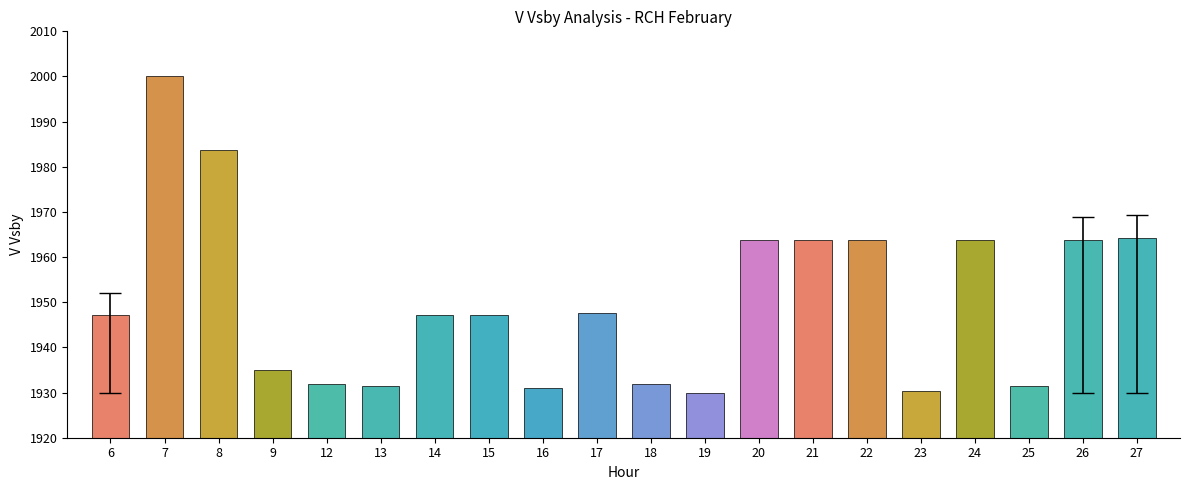

What is the value of the 11th bar from the left?

1931.8